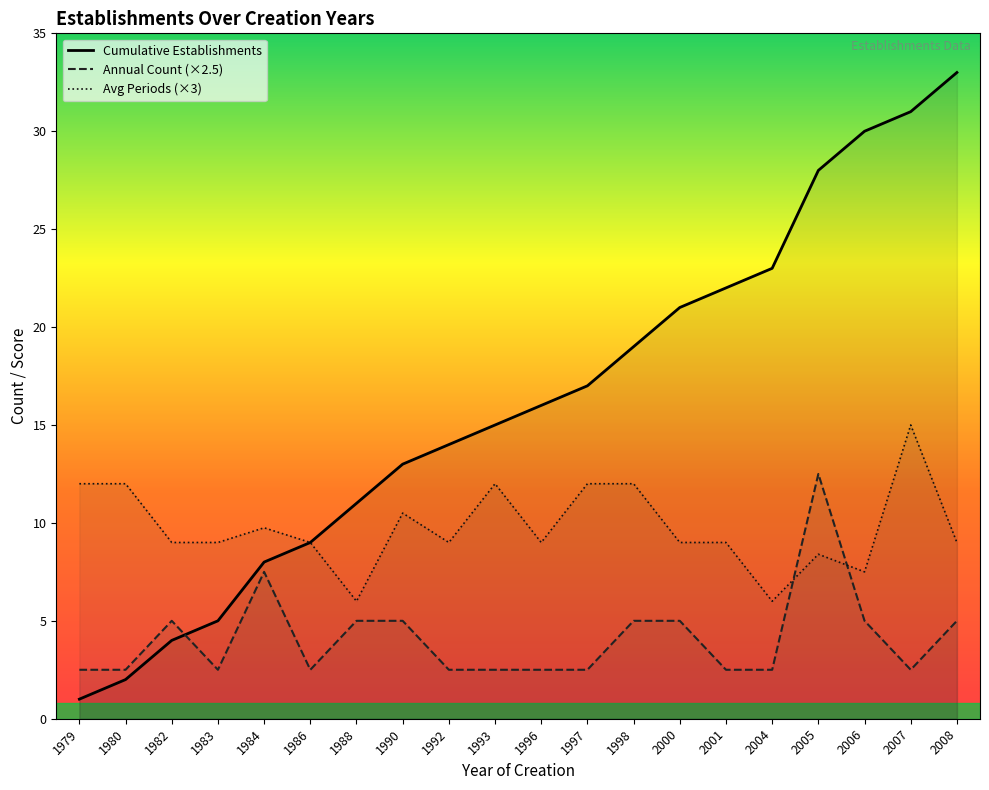

How many values in the Cumulative Establishments series are below 16?

10